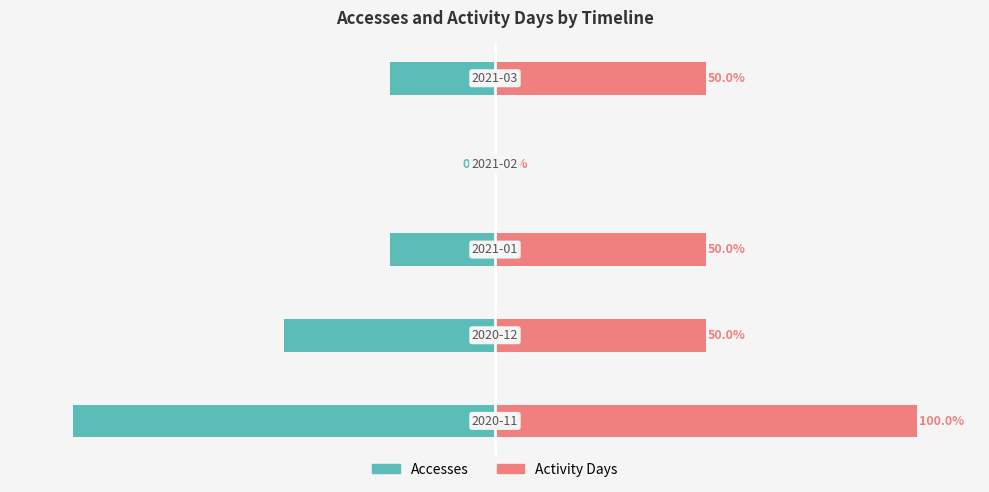

What position from the right is −150?

5